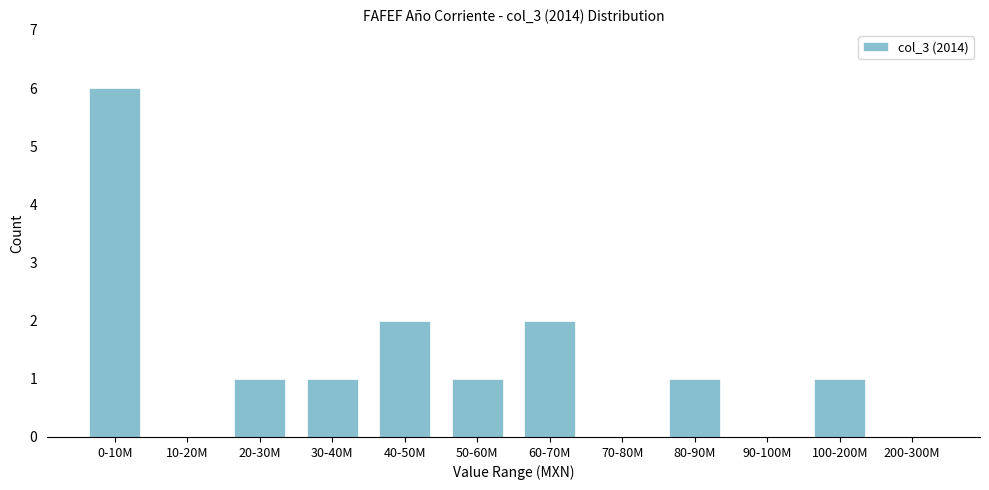

Reading right to left, list all the values displayed in this chart.

200-300M=0	100-200M=1	90-100M=0	80-90M=1	70-80M=0	60-70M=2	50-60M=1	40-50M=2	30-40M=1	20-30M=1	10-20M=0	0-10M=6